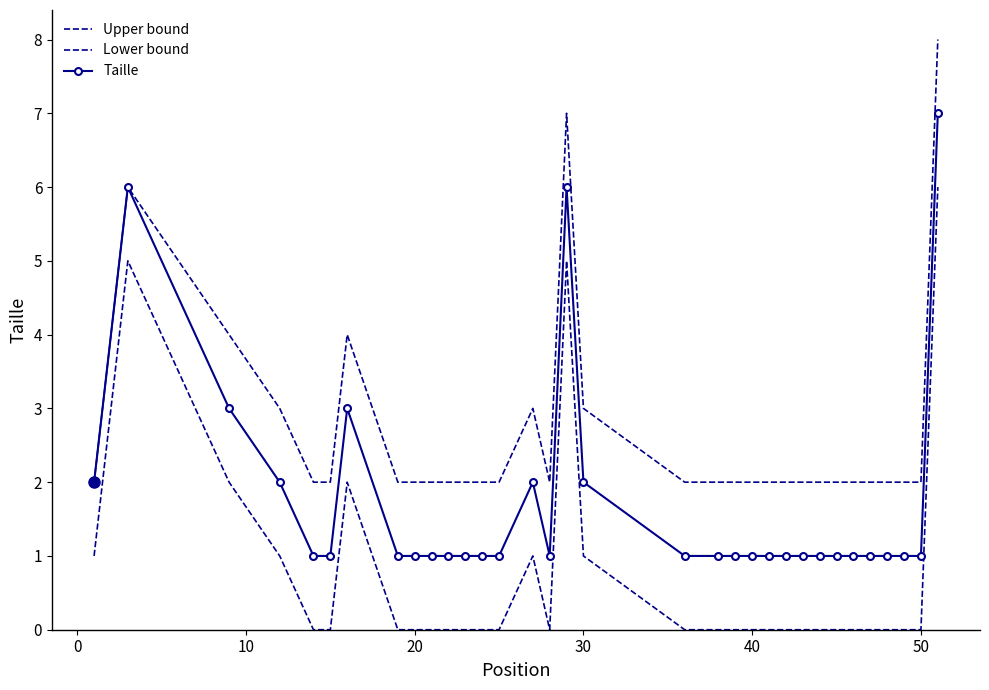

Which series has the largest total across all categories?

Upper bound